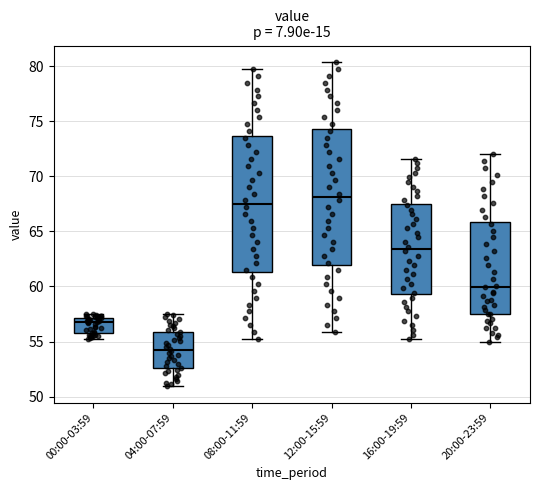

Reading left to right, transcribe this box plot: for each box, give where its median line is, the range the box spans, and where its two whiskers end, as read against the y-axis. The values are not printed on the chart, so give them approximately, as read against the axis.

00:00-03:59: median 56.5, box 56.0 to 57.0, whiskers 55.0 to 57.5
04:00-07:59: median 54.0, box 52.5 to 56.0, whiskers 51.0 to 57.5
08:00-11:59: median 67.5, box 61.5 to 73.5, whiskers 55.0 to 80.0
12:00-15:59: median 68.0, box 62.0 to 74.5, whiskers 56.0 to 80.5
16:00-19:59: median 63.5, box 59.5 to 67.5, whiskers 55.0 to 71.5
20:00-23:59: median 60.0, box 57.5 to 66.0, whiskers 55.0 to 72.0